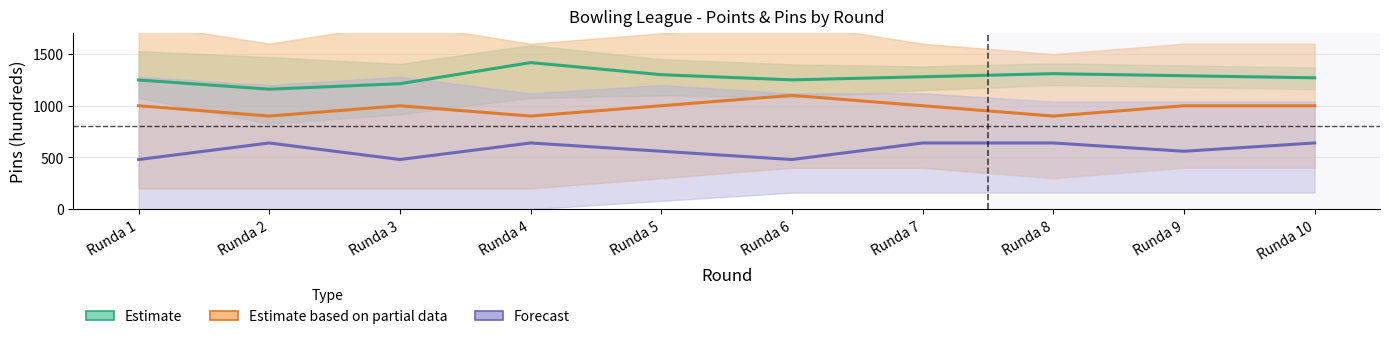

Is this an area chart (filled region under the line)?

No